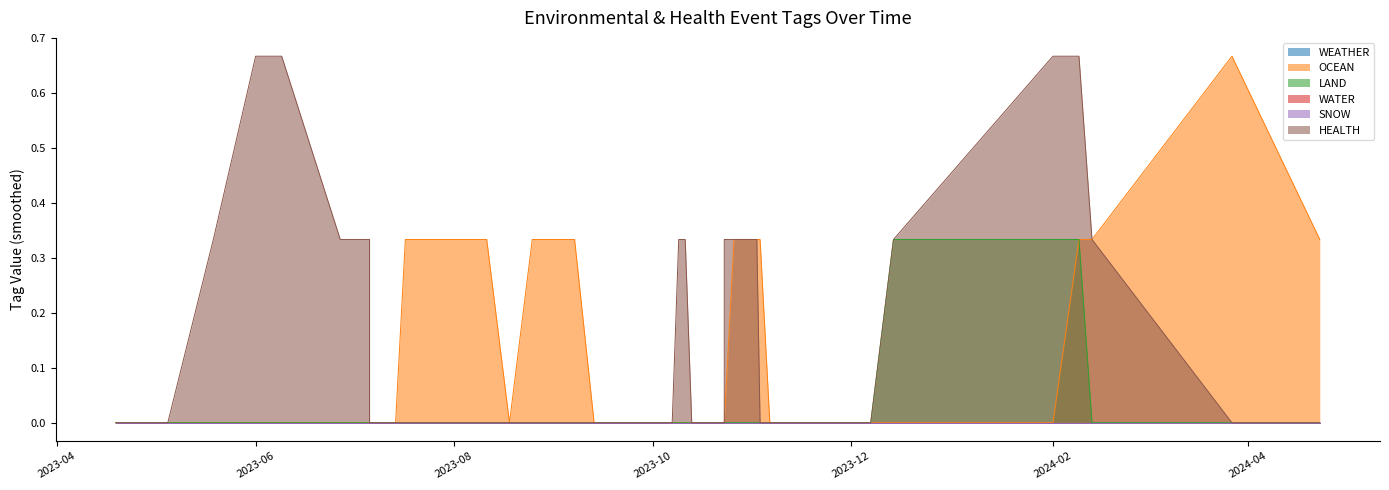

The HEALTH series shows 0 at 14. True or false?

False